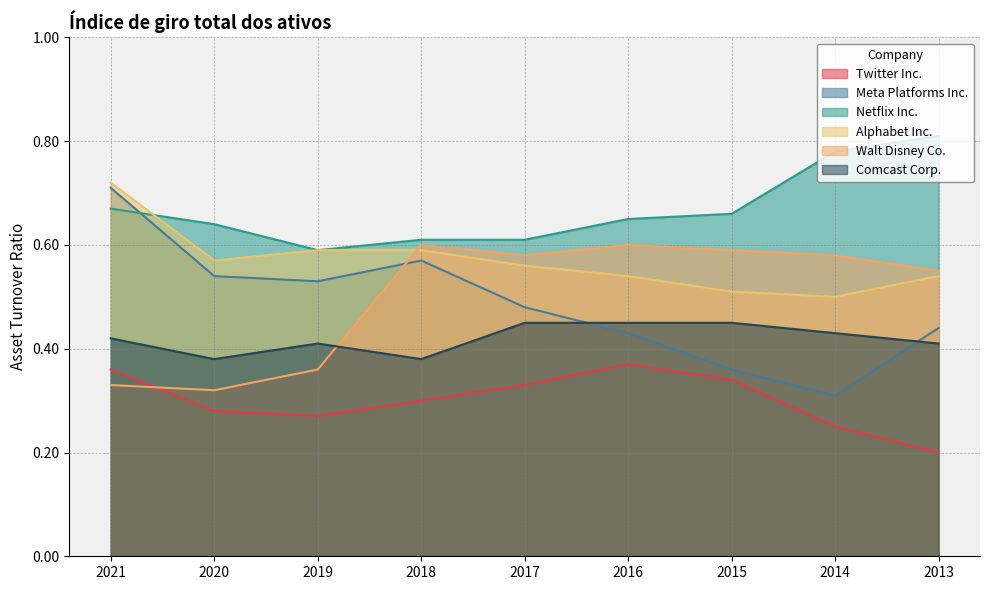

Reading right to left, what are all the values shown in this chart?

Twitter Inc.: 2013=0.2	2014=0.2	2015=0.3	2016=0.4	2017=0.3	2018=0.3	2019=0.3	2020=0.3	2021=0.4
Meta Platforms Inc.: 2013=0.4	2014=0.3	2015=0.4	2016=0.4	2017=0.5	2018=0.6	2019=0.5	2020=0.5	2021=0.7
Netflix Inc.: 2013=0.8	2014=0.8	2015=0.7	2016=0.7	2017=0.6	2018=0.6	2019=0.6	2020=0.6	2021=0.7
Alphabet Inc.: 2013=0.5	2014=0.5	2015=0.5	2016=0.5	2017=0.6	2018=0.6	2019=0.6	2020=0.6	2021=0.7
Walt Disney Co.: 2013=0.6	2014=0.6	2015=0.6	2016=0.6	2017=0.6	2018=0.6	2019=0.4	2020=0.3	2021=0.3
Comcast Corp.: 2013=0.4	2014=0.4	2015=0.5	2016=0.5	2017=0.5	2018=0.4	2019=0.4	2020=0.4	2021=0.4